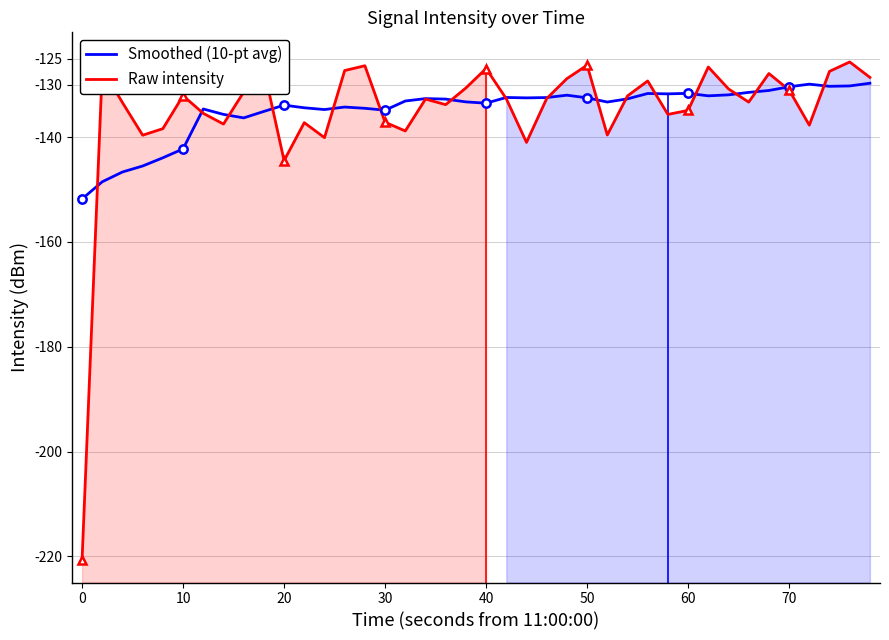

What is the average value of the Smoothed (10-pt avg) series?

-134.8